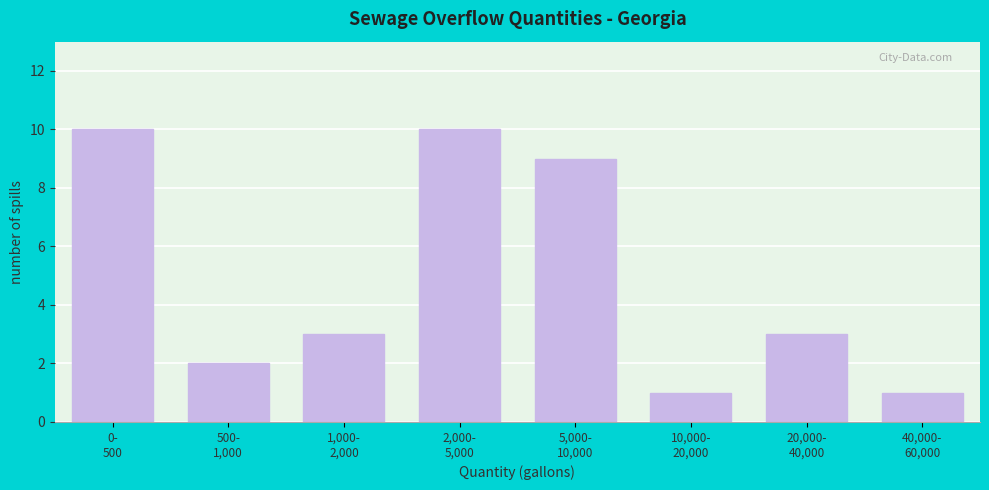

Reading right to left, transcribe all the data shown in this chart.

1	3	1	9	10	3	2	10